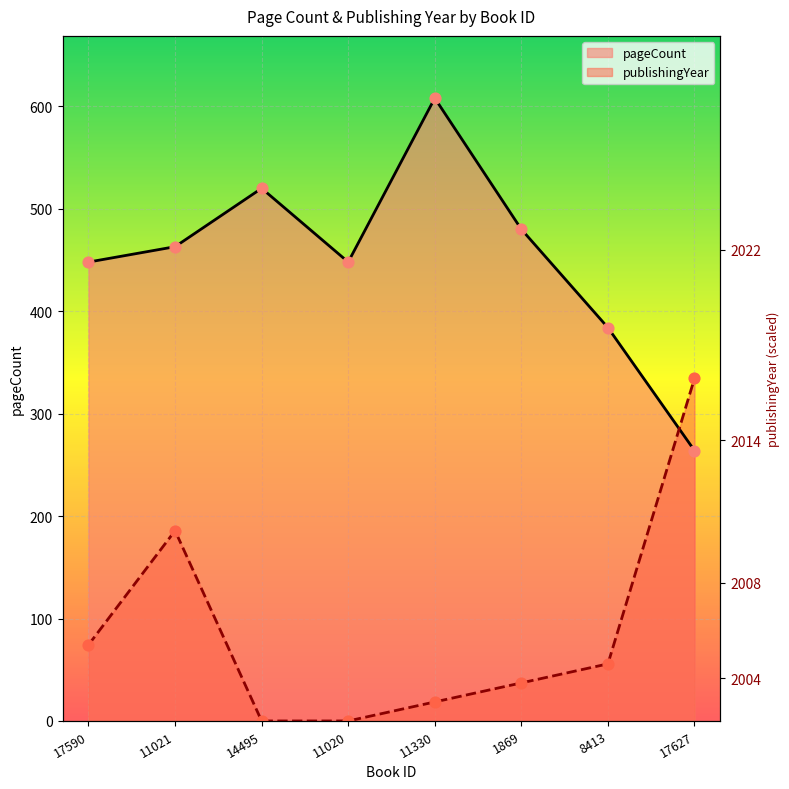

What is the total value across all series at 1869?

517.2